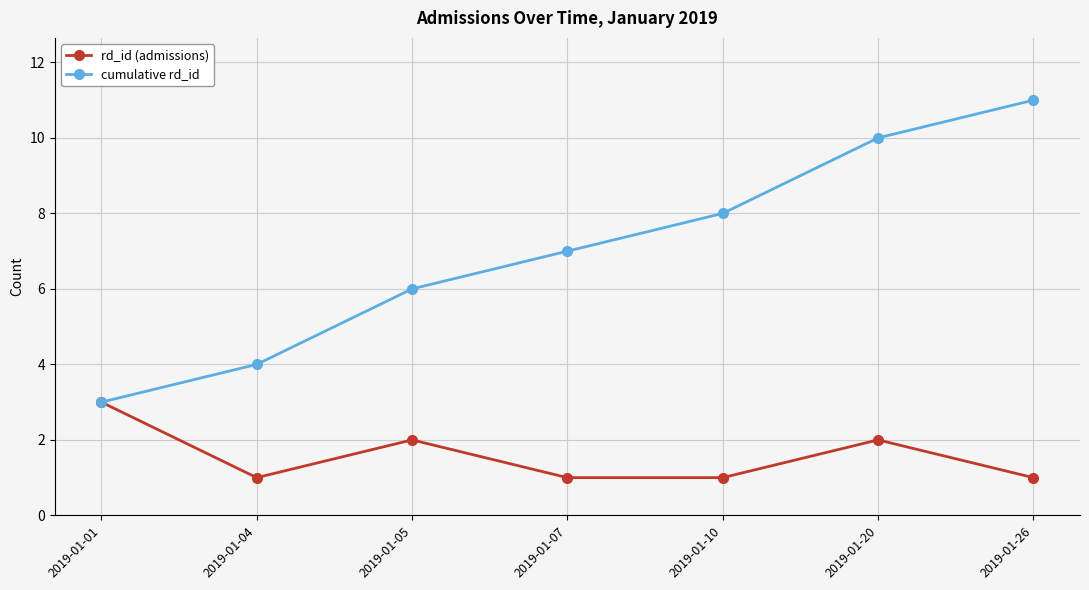

Which series has the largest range (max minus min)?

cumulative rd_id